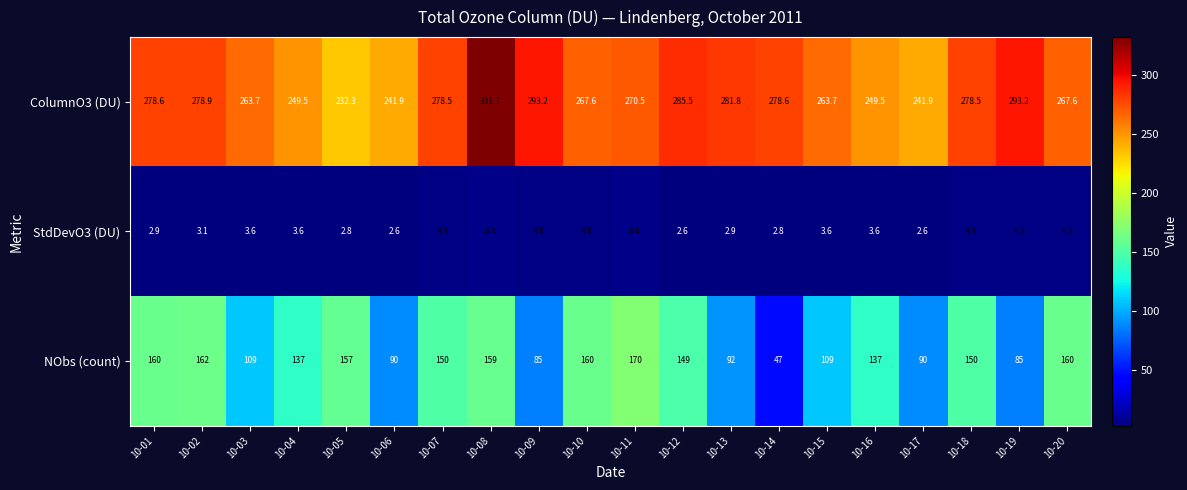

What is the difference between the maximum and minimum values in the StdDevO3 (DU) series?

3.7